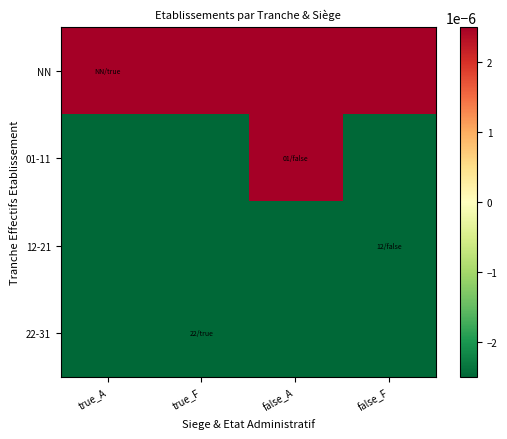

Which series has the largest total across all categories?

NN